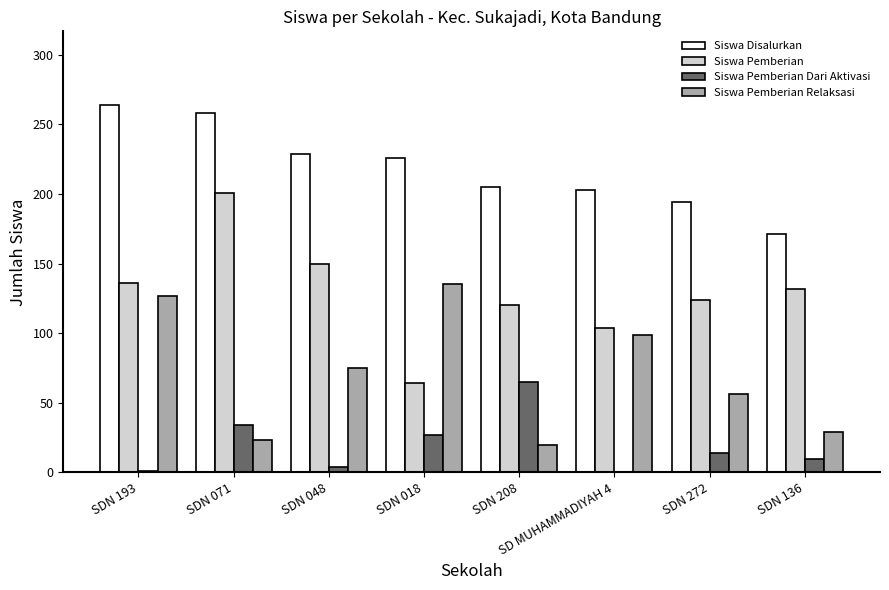

True or false: Siswa Pemberian has a value of 223 at SDN 272.

False